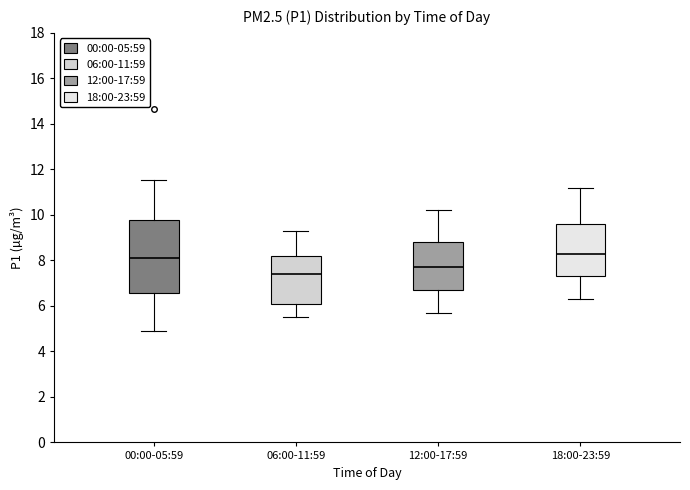

Reading left to right, read every box against the y-axis: the position of its median line, the range the box covers, and the ends of its whiskers. The values are not printed on the chart, so give them approximately, as read against the axis.

00:00-05:59: median 8.2, box 6.6 to 9.8, whiskers 4.8 to 11.6
06:00-11:59: median 7.4, box 6.0 to 8.2, whiskers 5.6 to 9.4
12:00-17:59: median 7.8, box 6.8 to 8.8, whiskers 5.8 to 10.2
18:00-23:59: median 8.4, box 7.4 to 9.6, whiskers 6.4 to 11.2